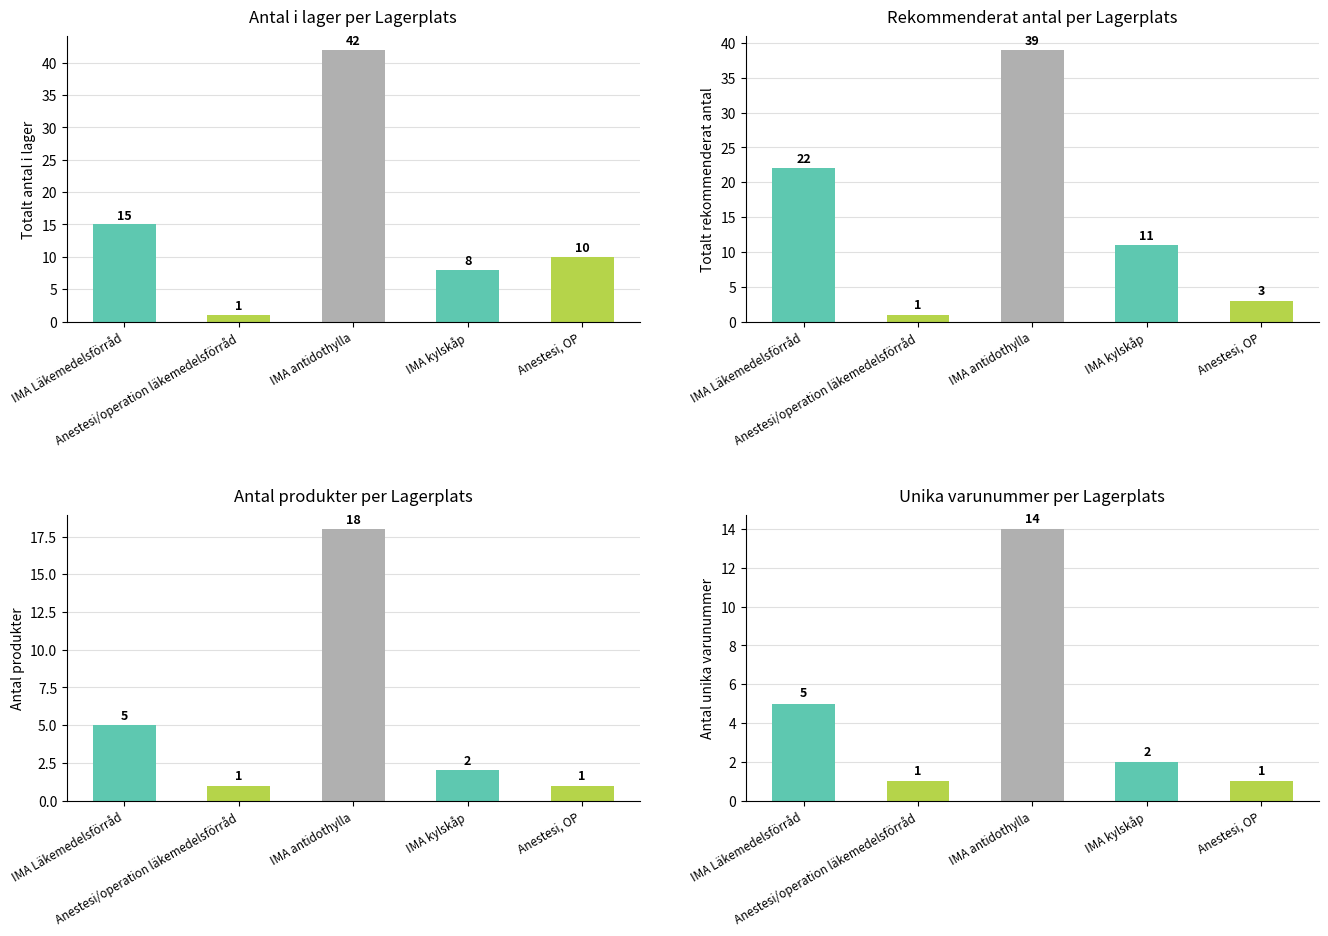

Which series has the largest total across all categories?

Antal i lager